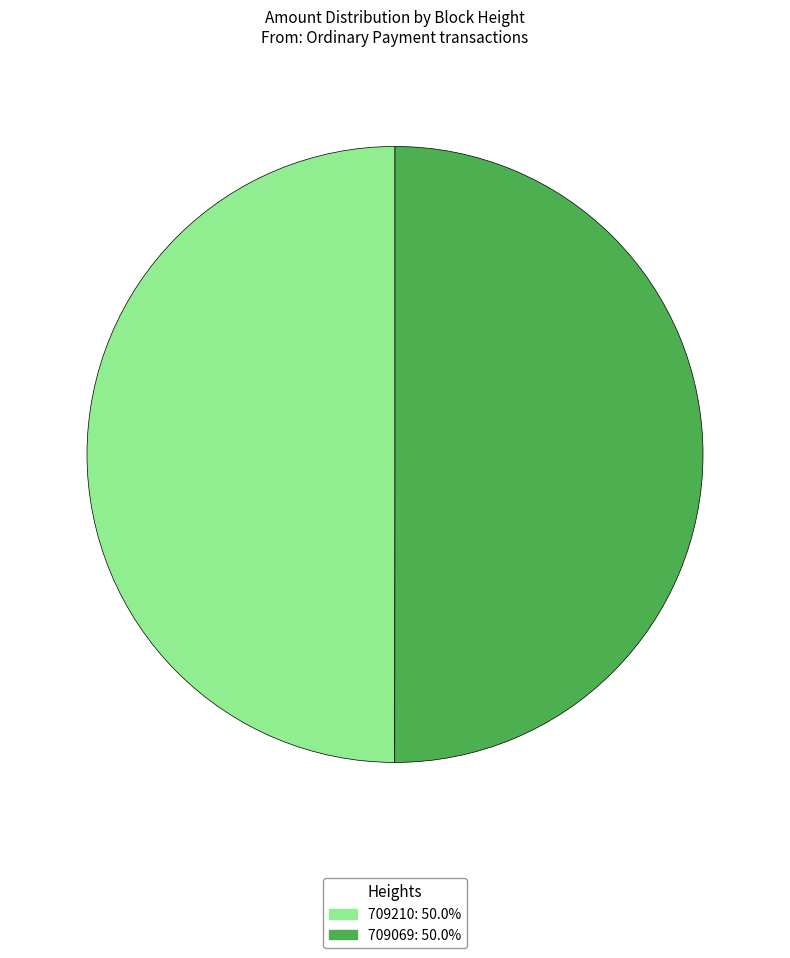

Approximately how many times larger is the value at 709069 compared to 709210?

1.0